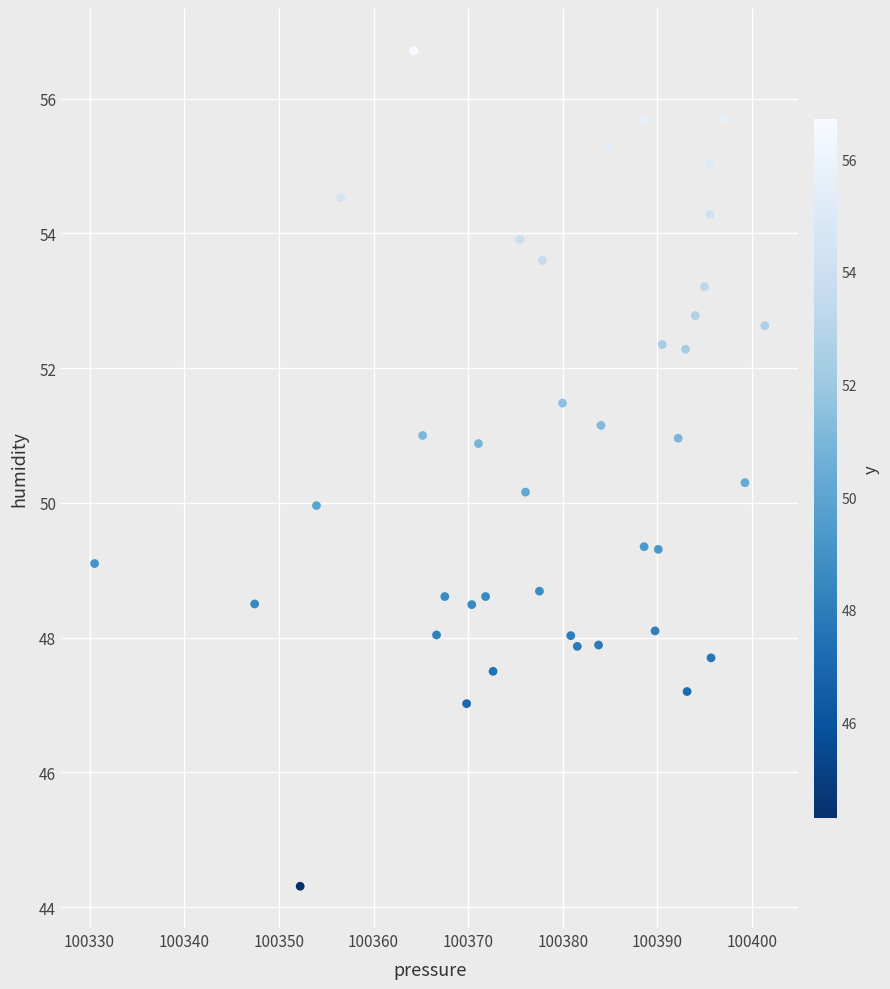

What is the range of X values (max minus min)?

70.8